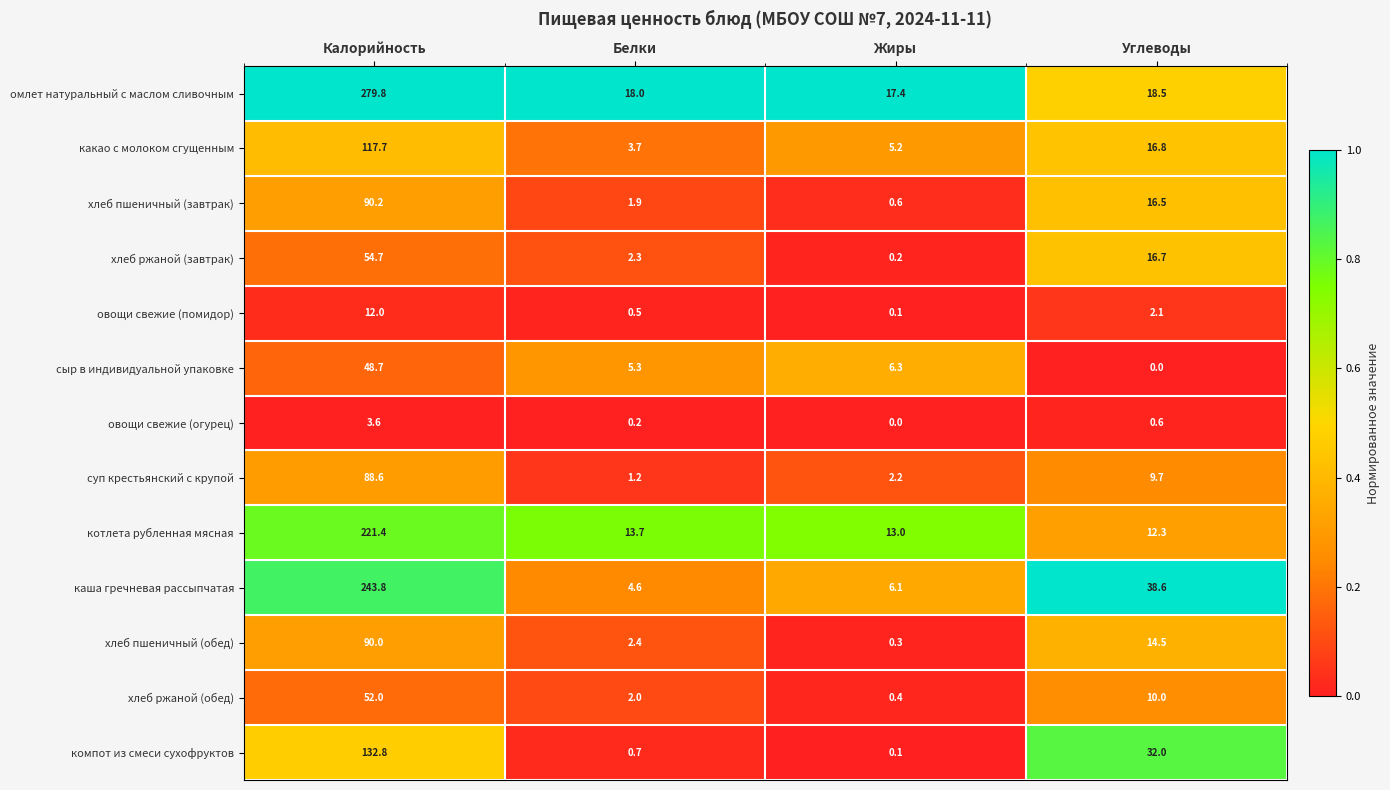

Which series has the largest range (max minus min)?

омлет натуральный с маслом сливочным